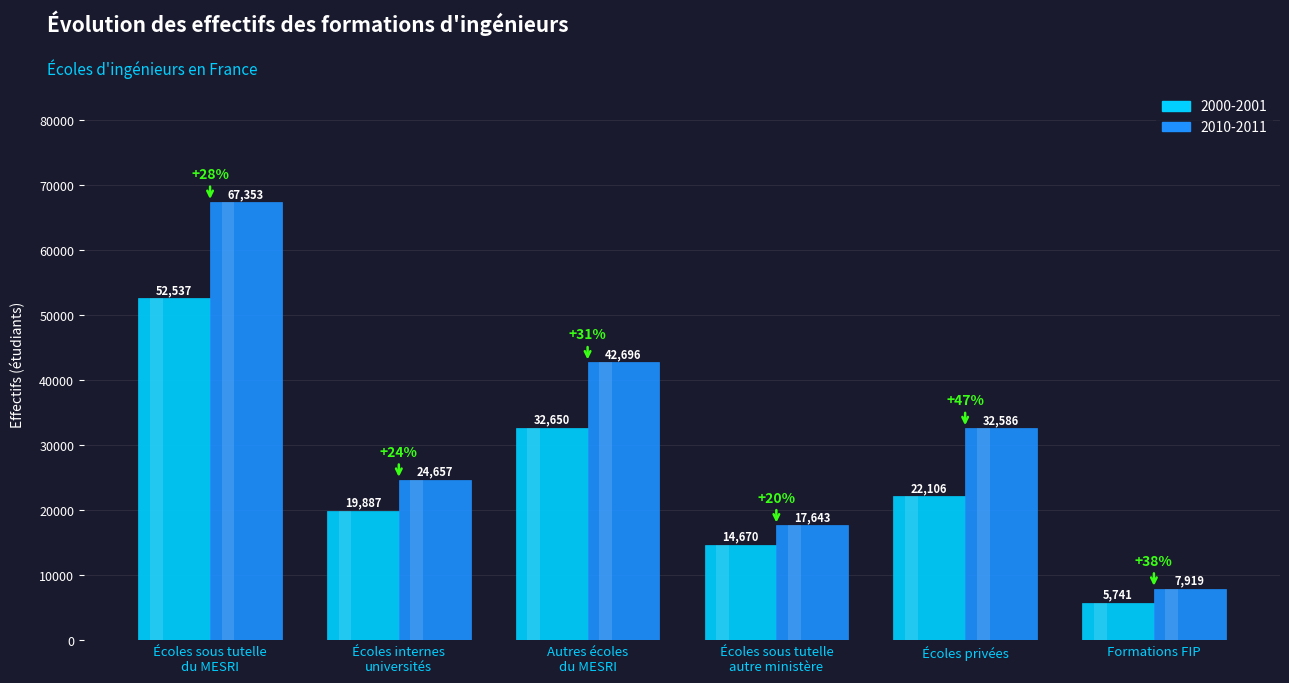

The value of 2000-2001 at Écoles internes
universités is 19887. True or false?

True